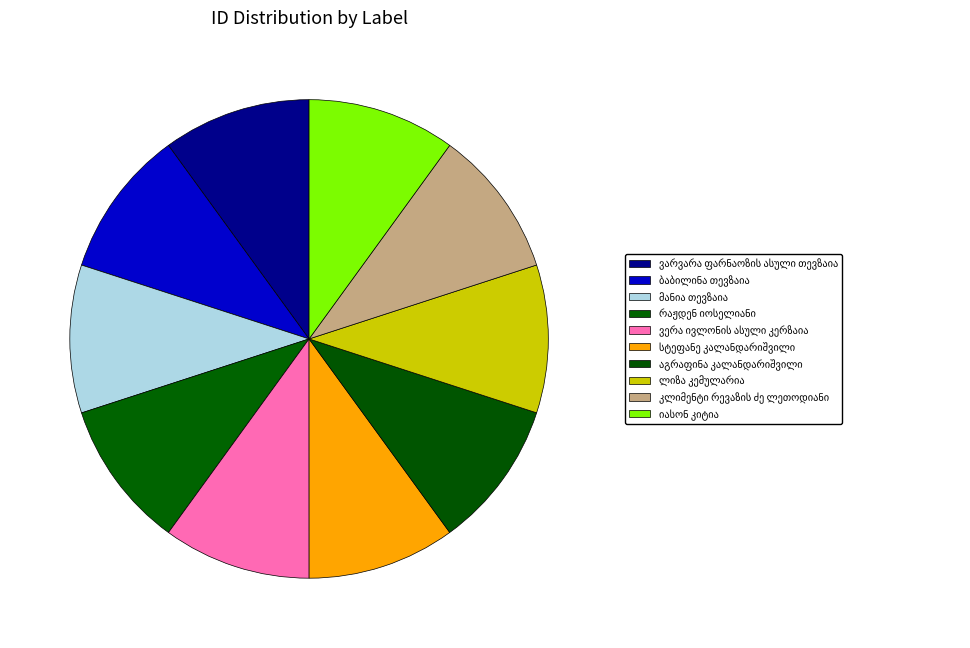

How many segments does this pie chart have?

10